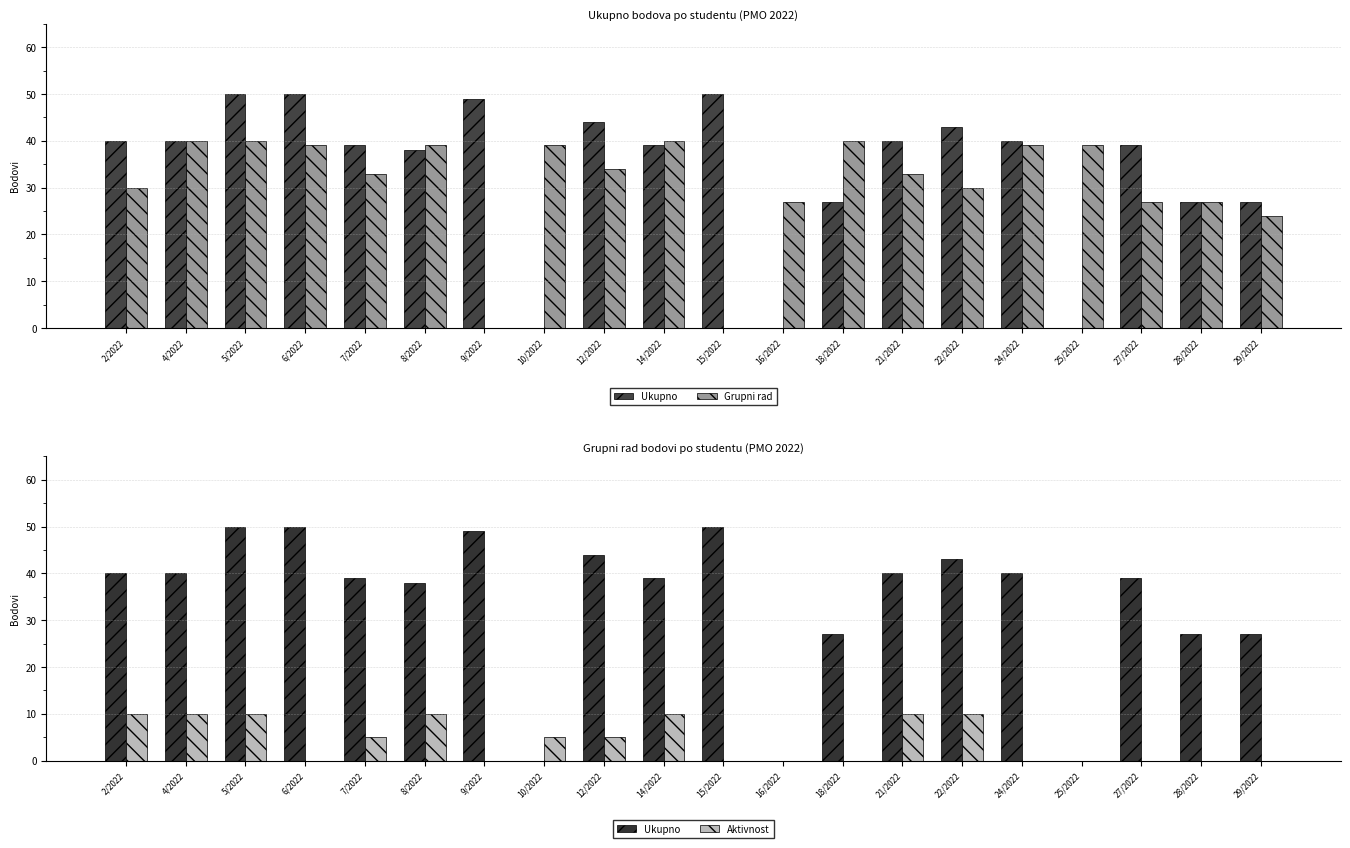

What position from the right is 5/2022?

18